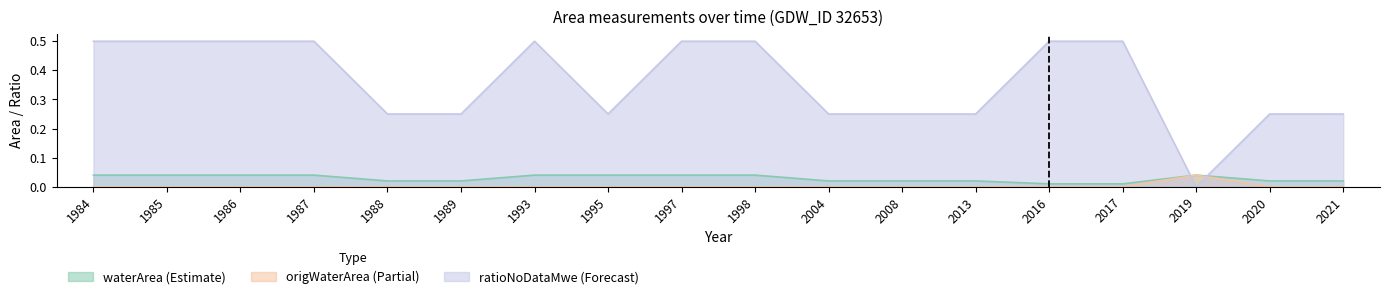

Reading left to right, extract all data points from this chart.

waterArea: 1984=0.0	1985=0.0	1986=0.0	1987=0.0	1988=0.0	1989=0.0	1993=0.0	1995=0.0	1997=0.0	1998=0.0	2004=0.0	2008=0.0	2013=0.0	2016=0.0	2017=0.0	2019=0.0	2020=0.0	2021=0.0
origWaterArea: 1984=0.0	1985=0.0	1986=0.0	1987=0.0	1988=0.0	1989=0.0	1993=0.0	1995=0.0	1997=0.0	1998=0.0	2004=0.0	2008=0.0	2013=0.0	2016=0.0	2017=0.0	2019=0.0	2020=0.0	2021=0.0
ratioNoDataMwe: 1984=0.5	1985=0.5	1986=0.5	1987=0.5	1988=0.2	1989=0.2	1993=0.5	1995=0.2	1997=0.5	1998=0.5	2004=0.2	2008=0.2	2013=0.2	2016=0.5	2017=0.5	2019=0.0	2020=0.2	2021=0.2